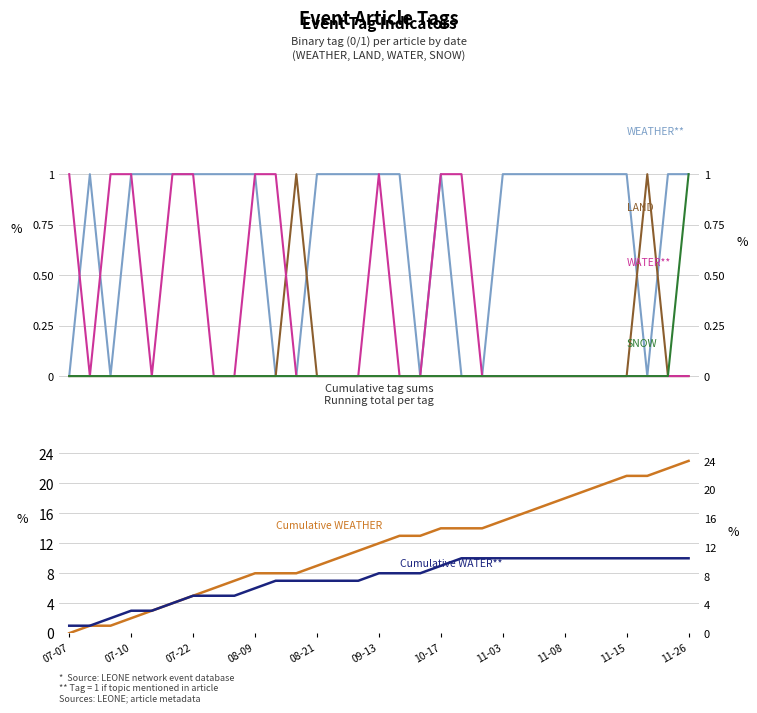

What is the highest value of the Cumulative WATER series?

10